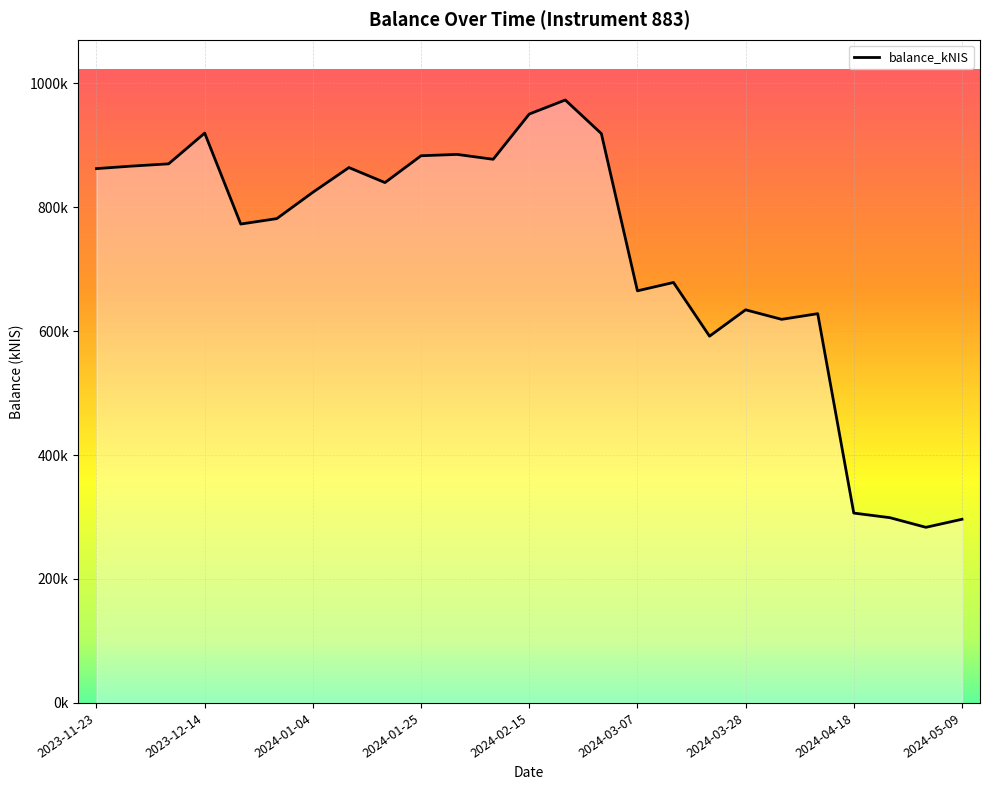

Where is the first local minimum?

2023-12-21